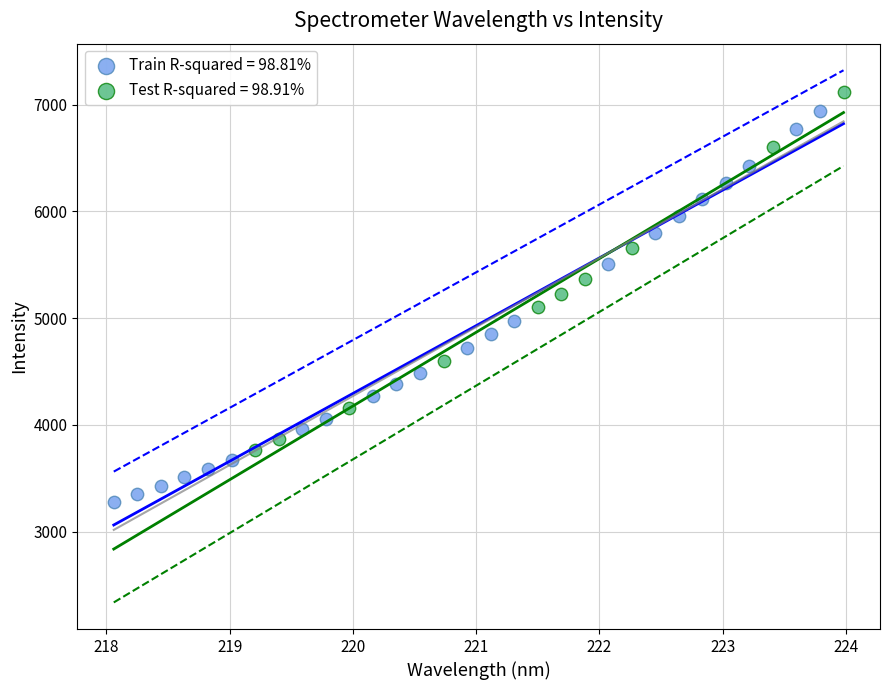

Which series reaches the minimum Y coordinate?

Train R-squared = 98.81%